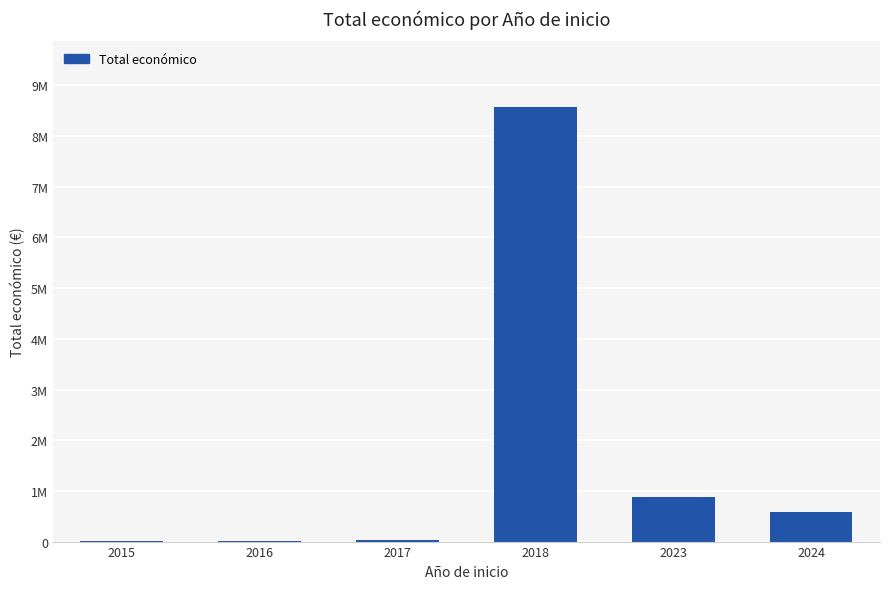

Between 2015 and 2016, which is larger?

2015